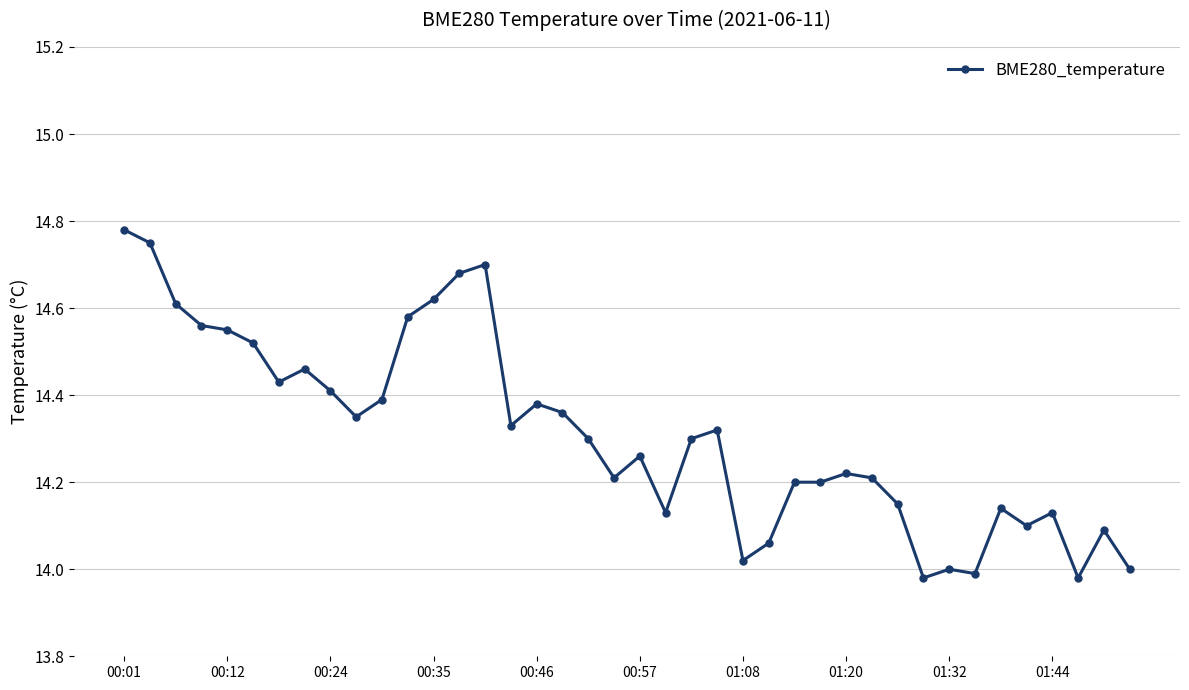

What is the sum of all values?

572.5